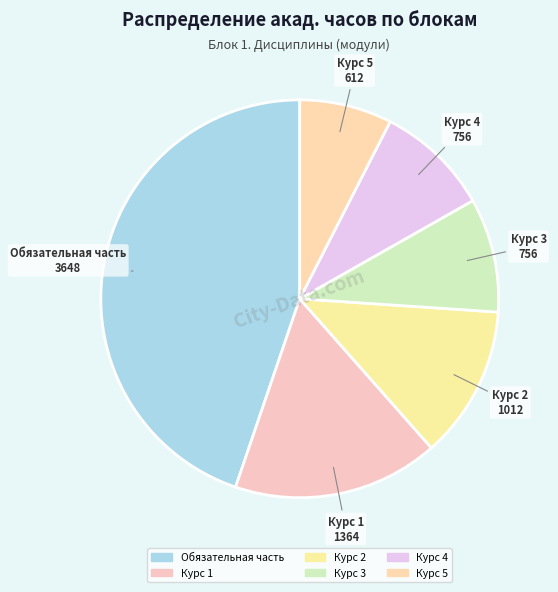

The Курс 1 slice represents 17% of the pie. True or false?

True